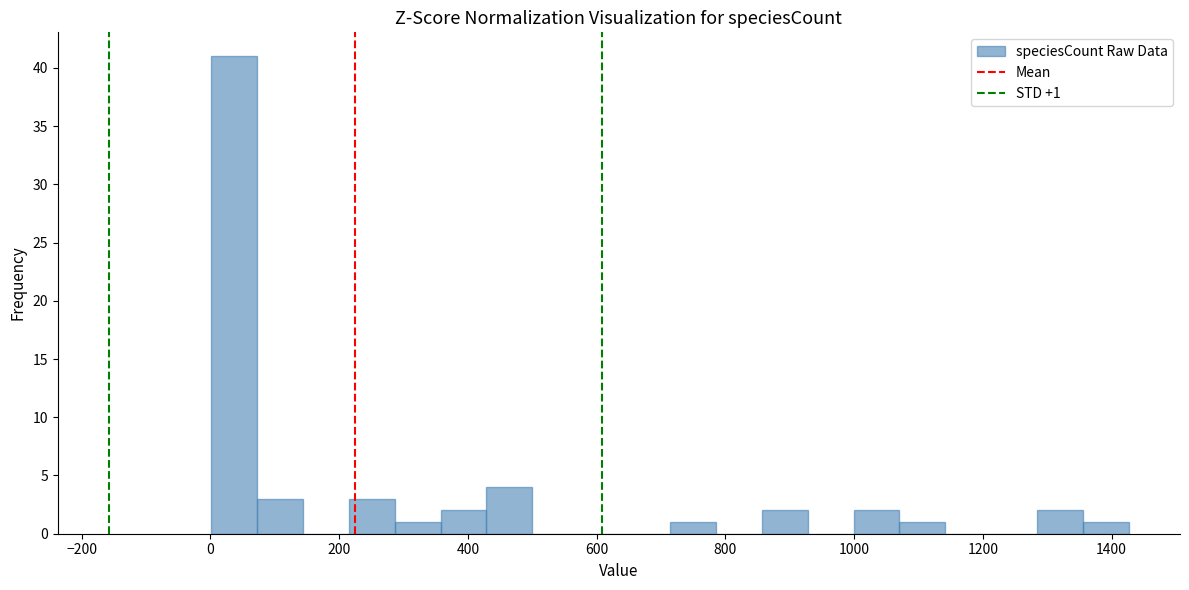

Around what value on the x-axis is the tallest bar? Give the approximate position of its centre, as read against the axis.

40